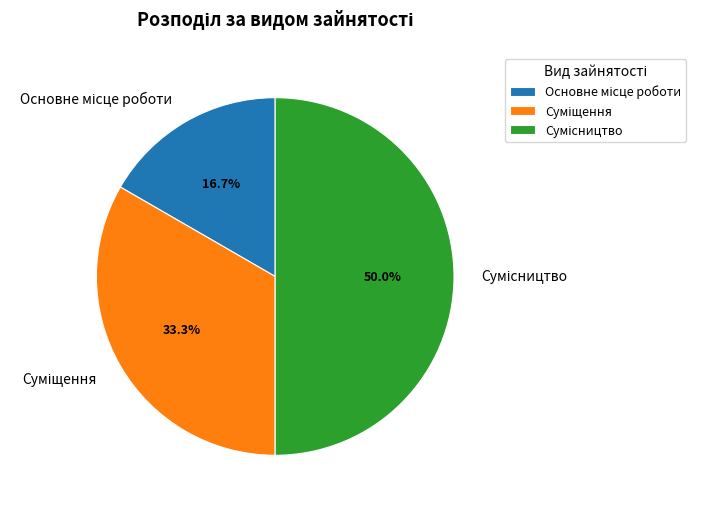

The Сумісництво slice represents 45% of the pie. True or false?

False